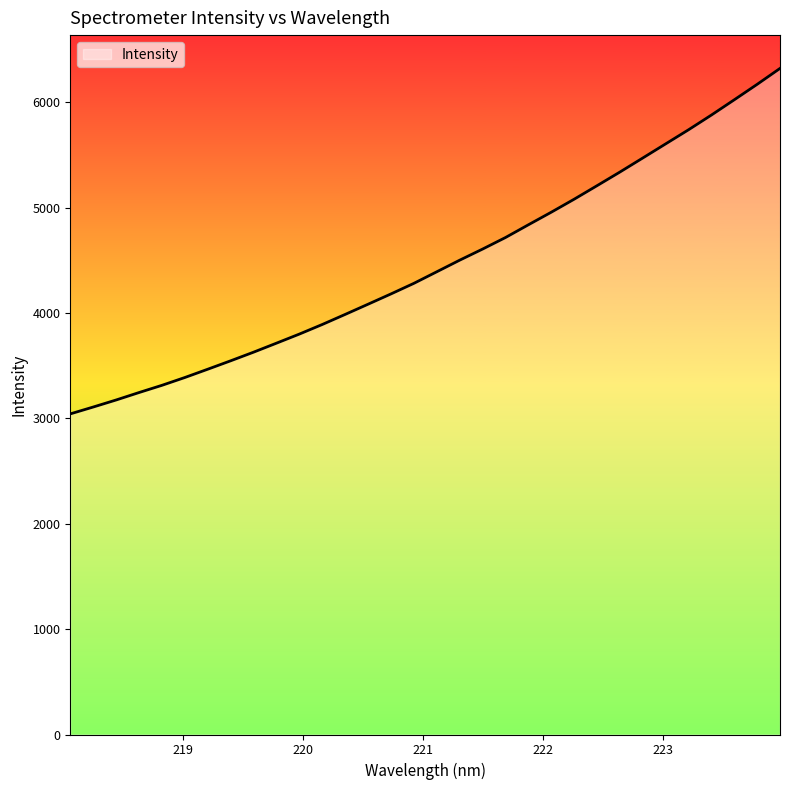

What is the smallest value displayed?

3043.1